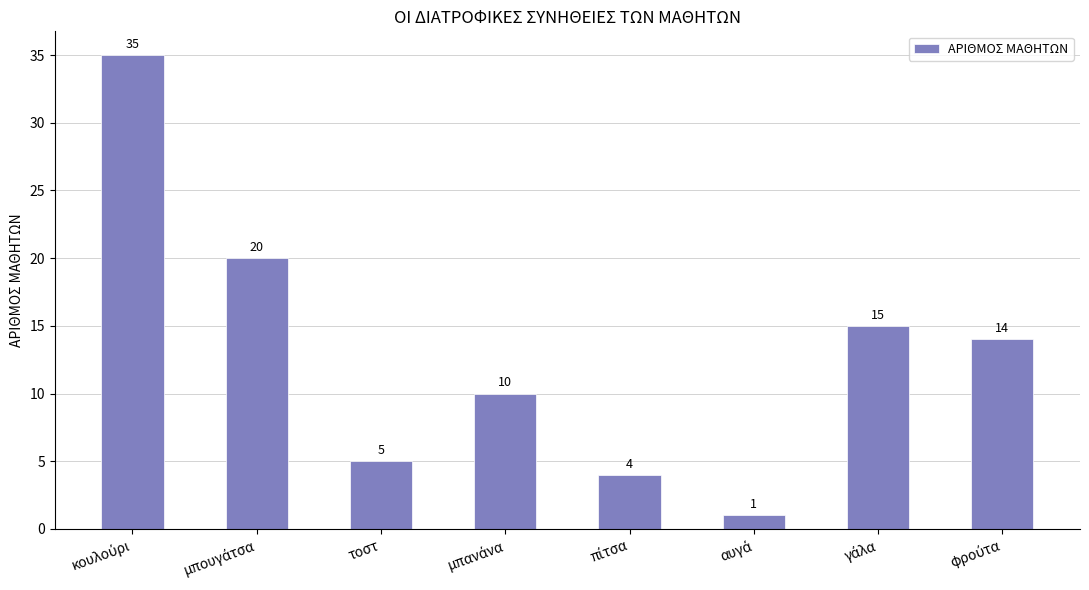

What is the smallest value displayed?

1